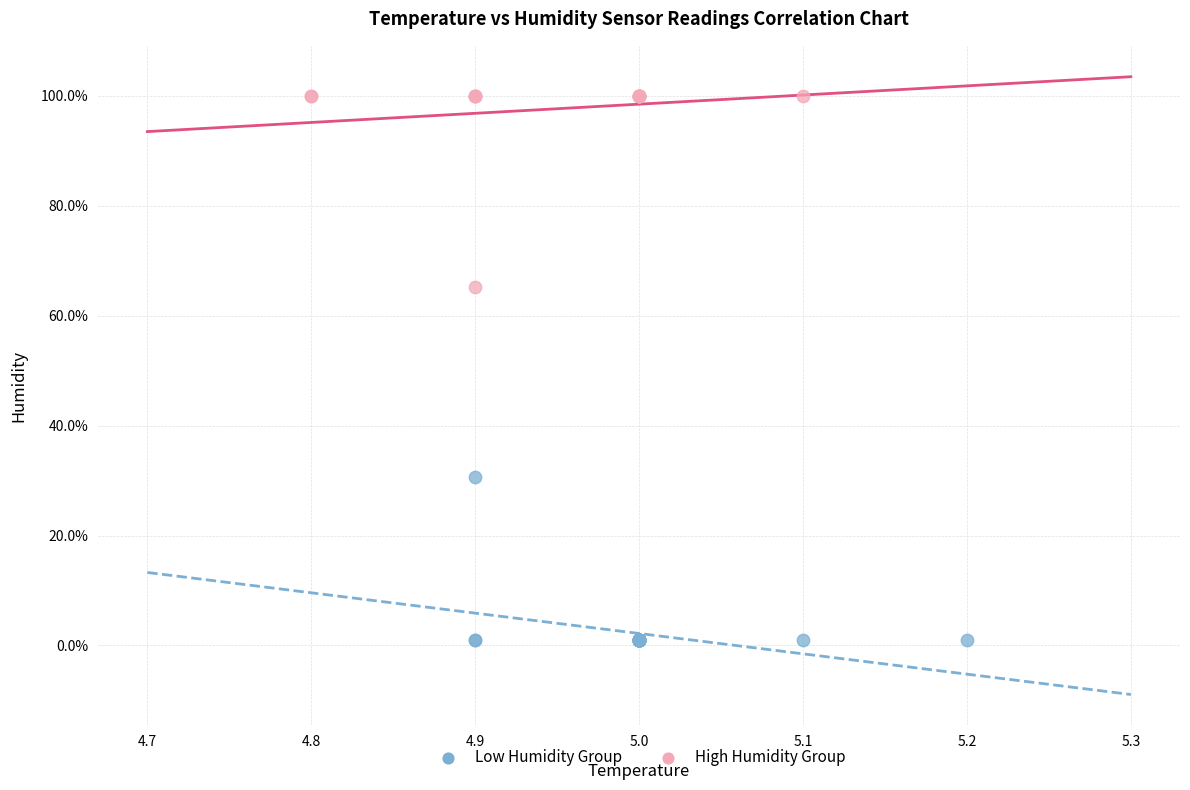

Which series reaches the maximum Y coordinate?

High Humidity Group